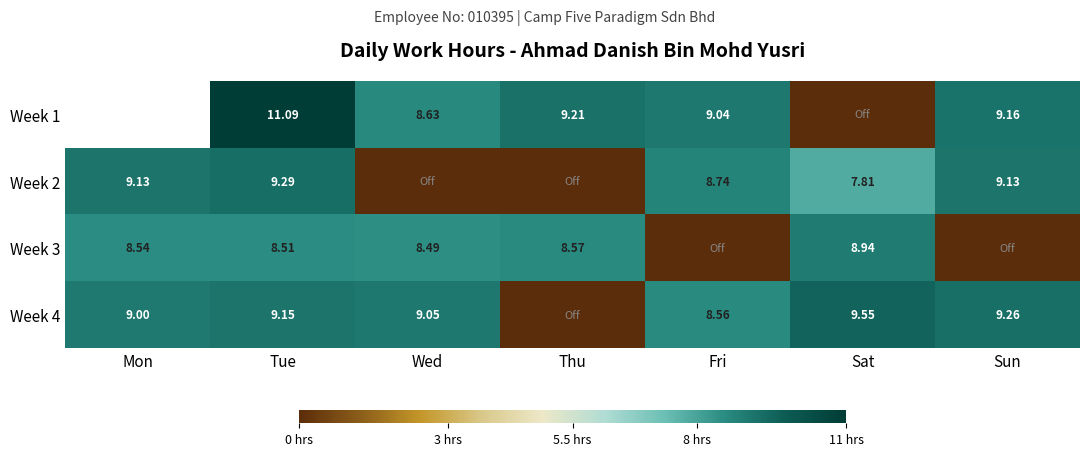

Which category has the highest value across all series?

Tue